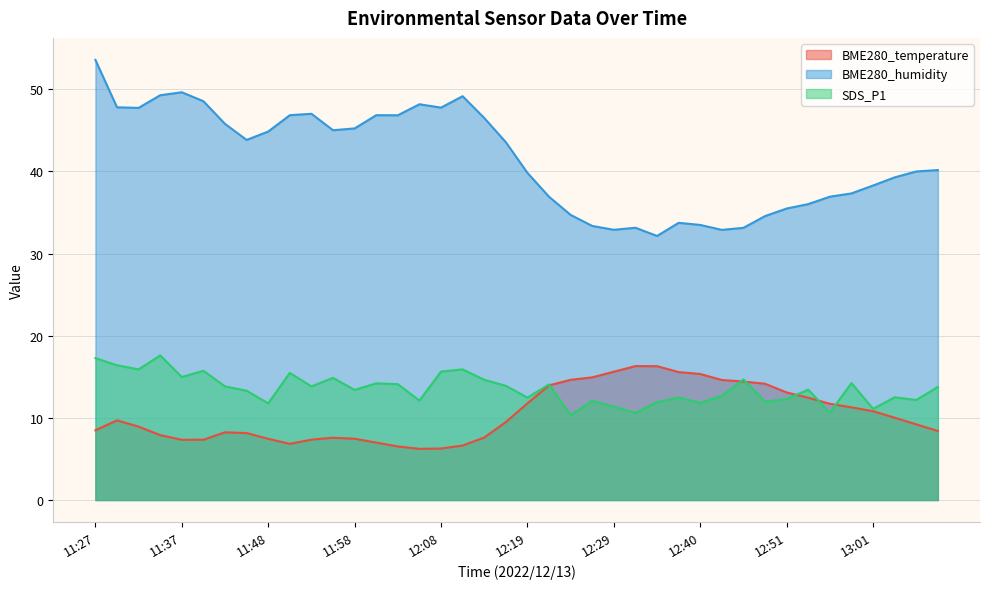

True or false: BME280_humidity and SDS_P1 cross at least once.

False